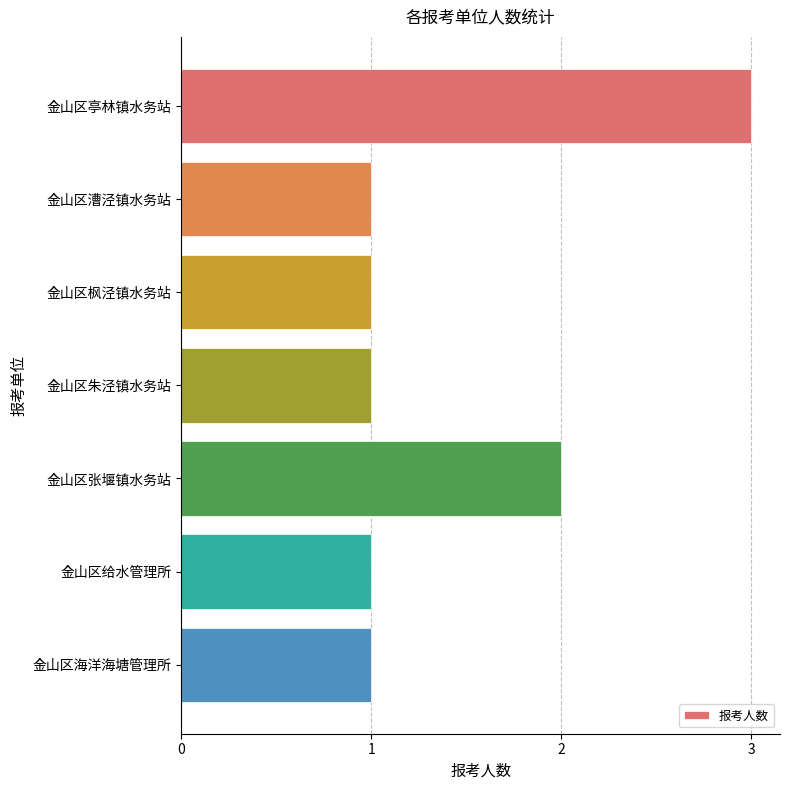

What is the difference between the maximum and minimum values?

2